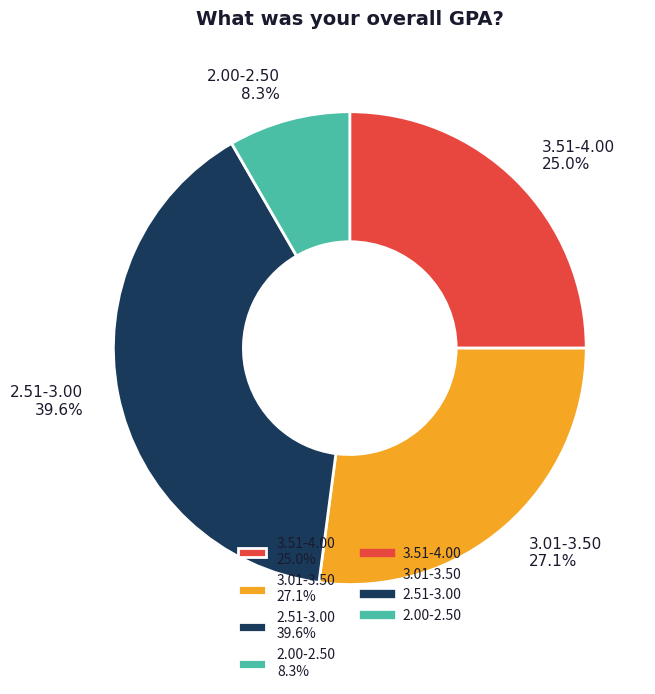

To the nearest percent, what portion does 3.51-4.00 represent?

25%